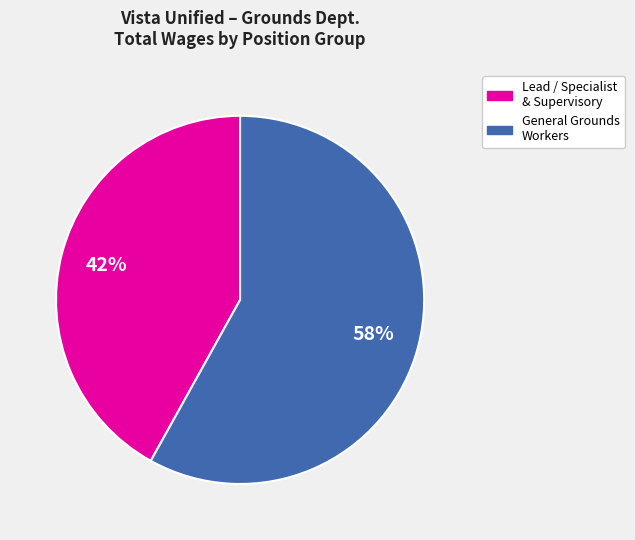

To the nearest percent, what is the average slice percentage?

50%